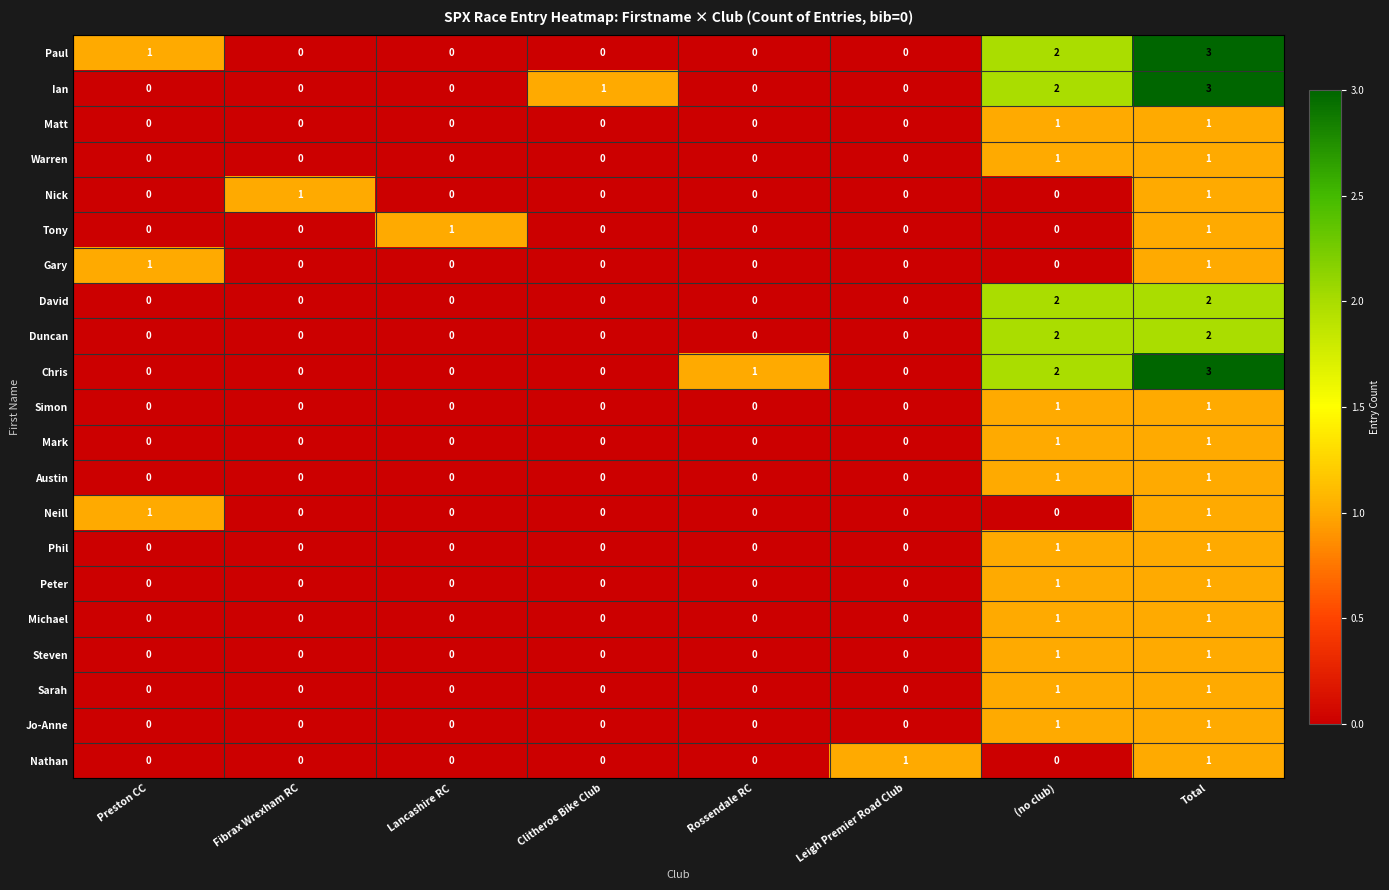

What is the sum of all David values?

4